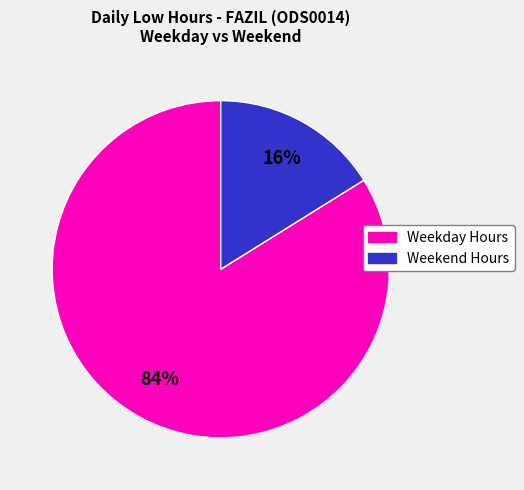

To the nearest percent, what is the average slice percentage?

50%